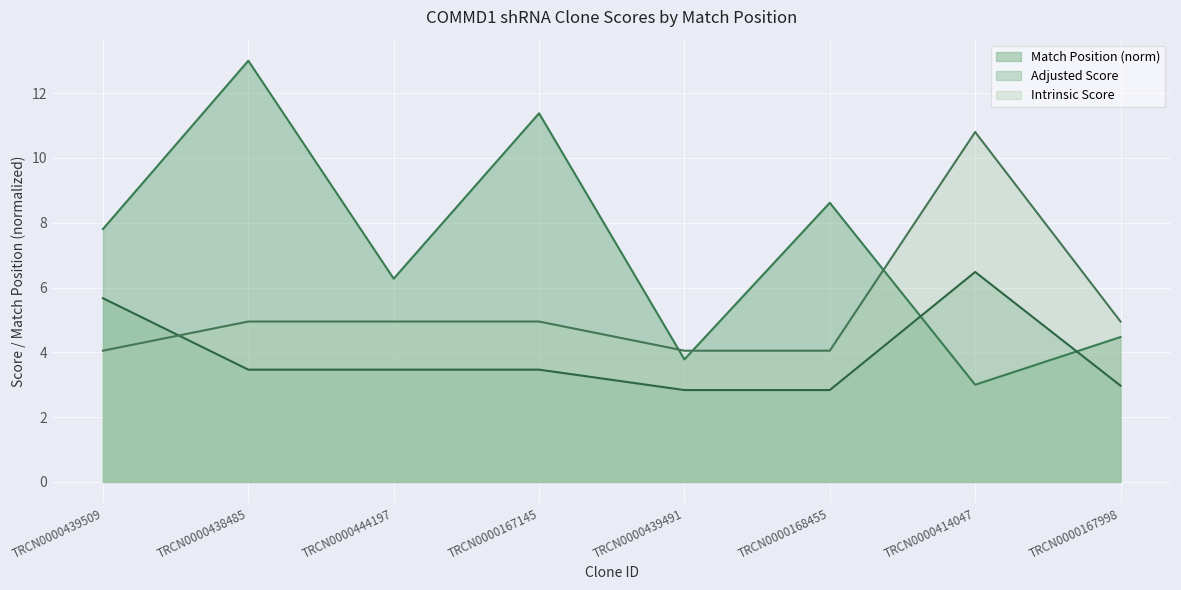

At TRCN0000167145, list the series in order from largest to smallest.

Match Position (norm), Intrinsic Score, Adjusted Score